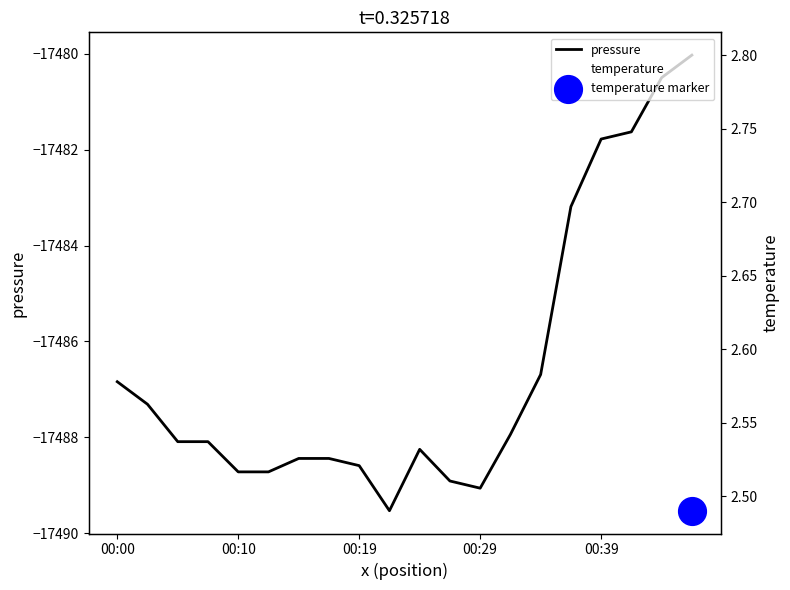

Is the value of temperature at 00:19 greater than the value of pressure at 5?

Yes